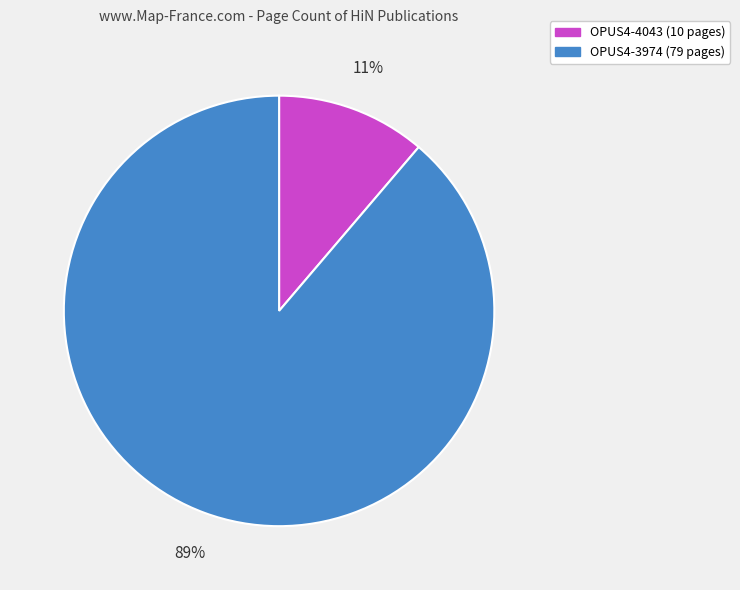

How many slices are in this pie chart?

2